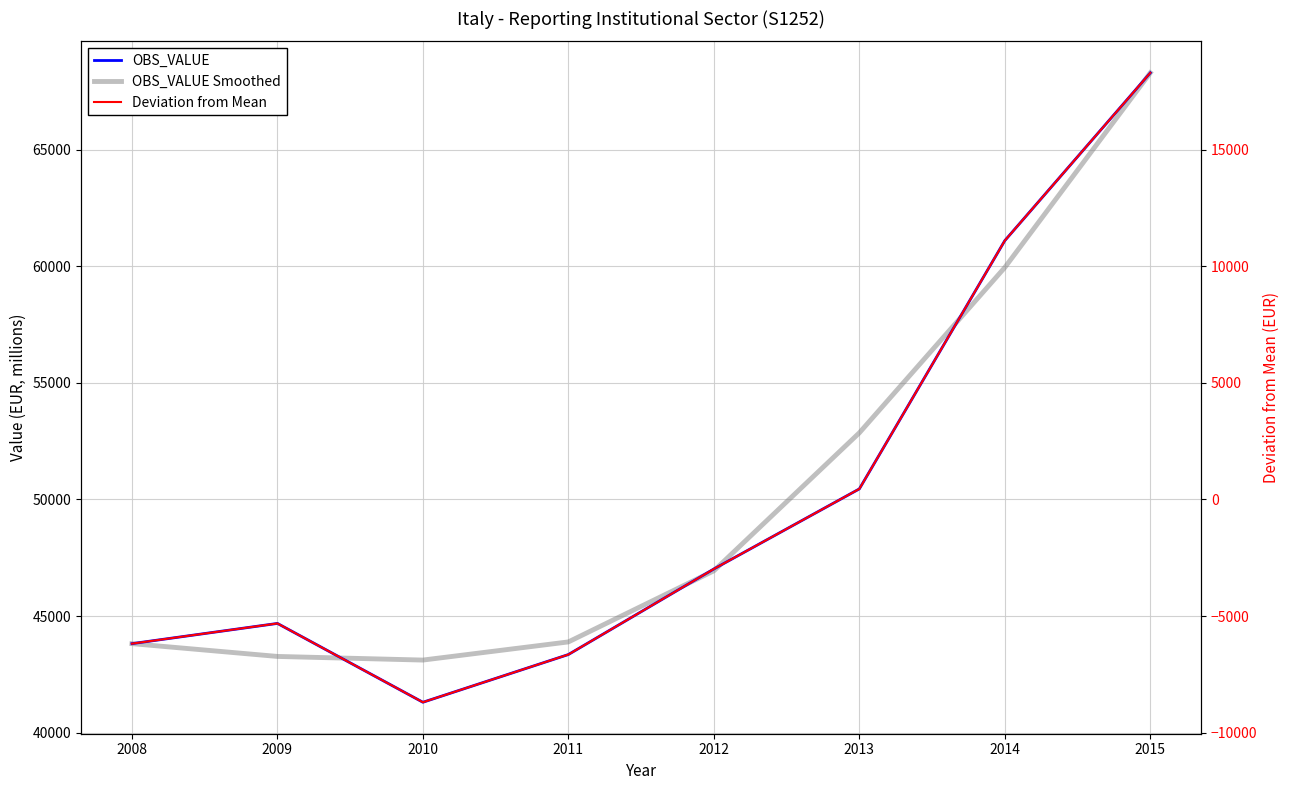

How many interior local valleys does the OBS_VALUE Smoothed series have?

1